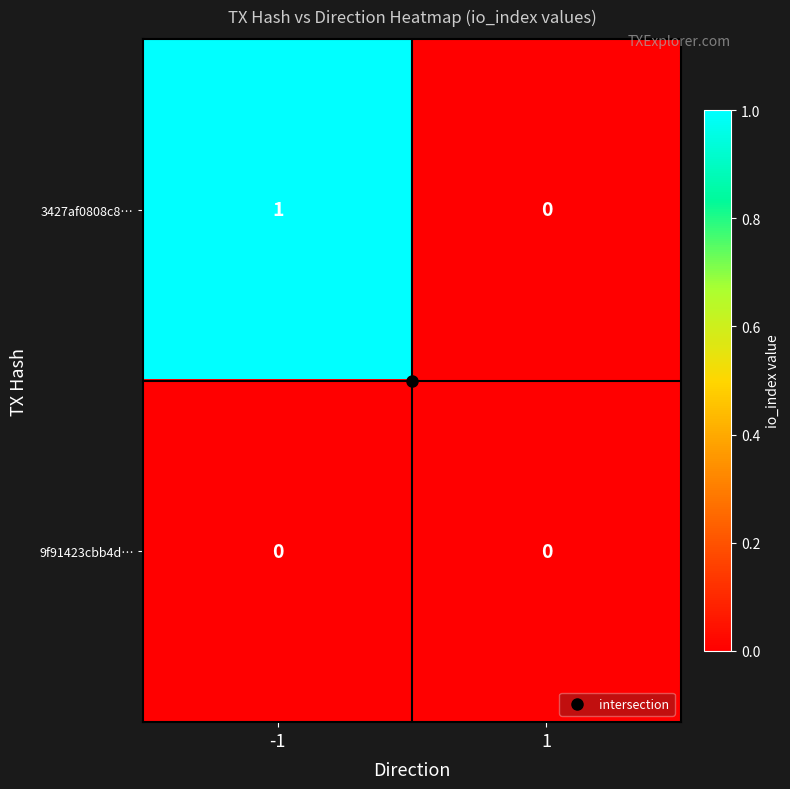

The value of 3427af0808c8… at -1 is 1. True or false?

True